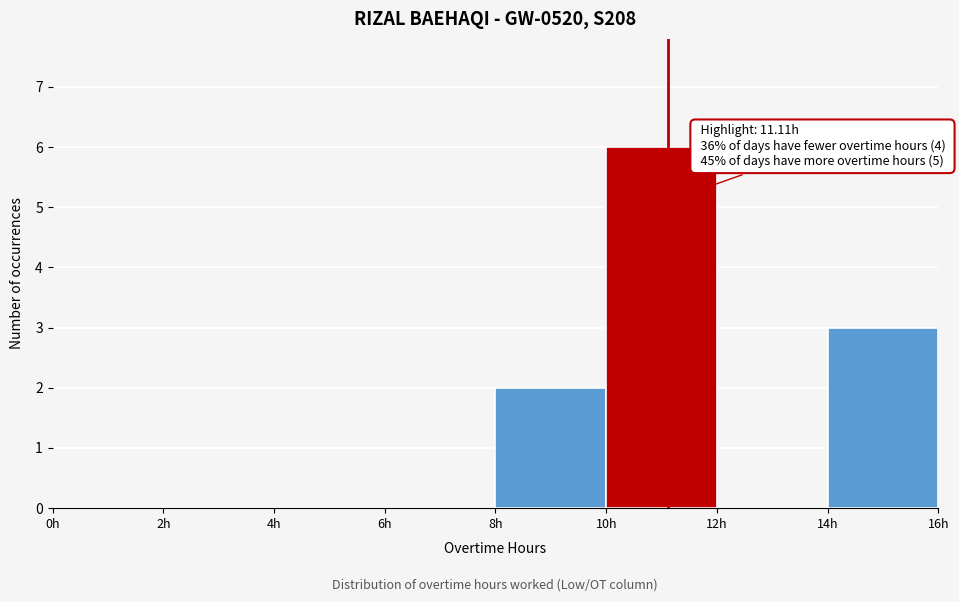

Over which range of the x-axis is the bar tallest?

10 to 12